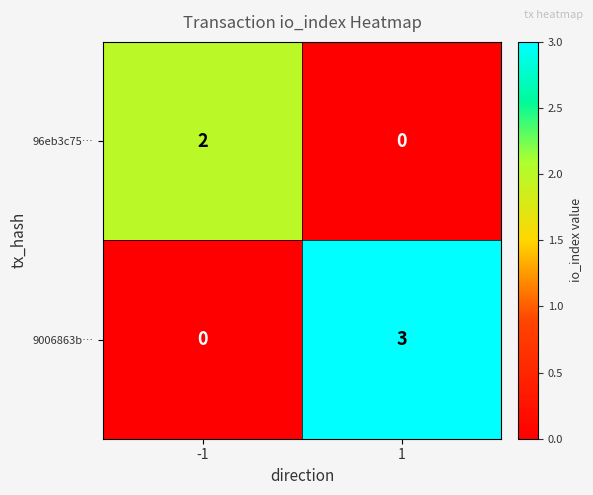

What is the difference between the maximum and minimum values in the 9006863b… series?

3